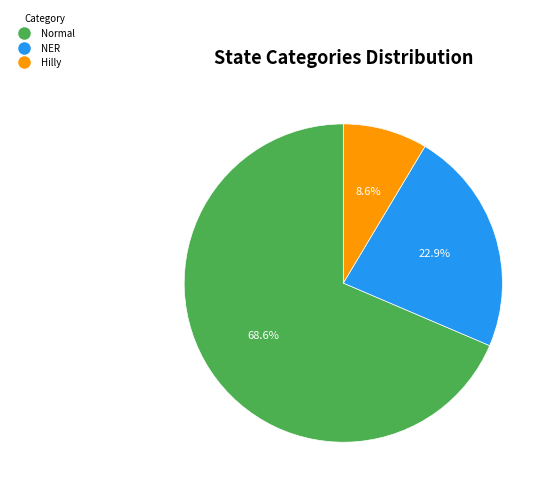

To the nearest percent, what is the difference between the Normal and NER slice percentages?

46%